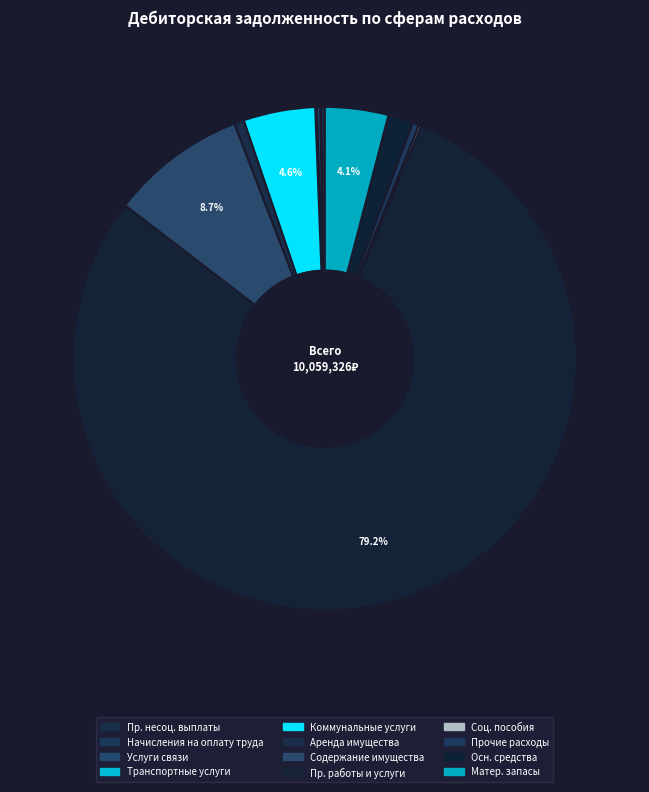

How many slices are in this pie chart?

12